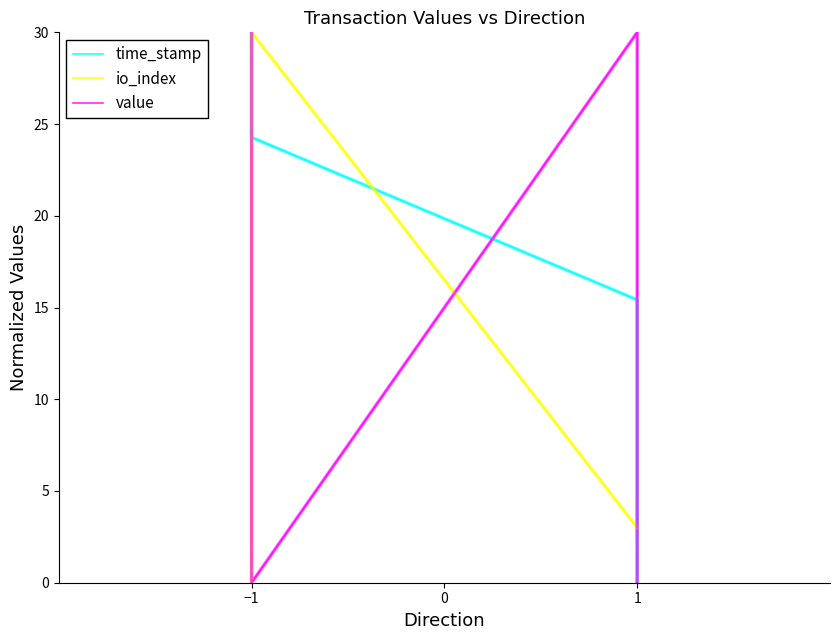

What are all the series names shown in the legend?

time_stamp, io_index, value